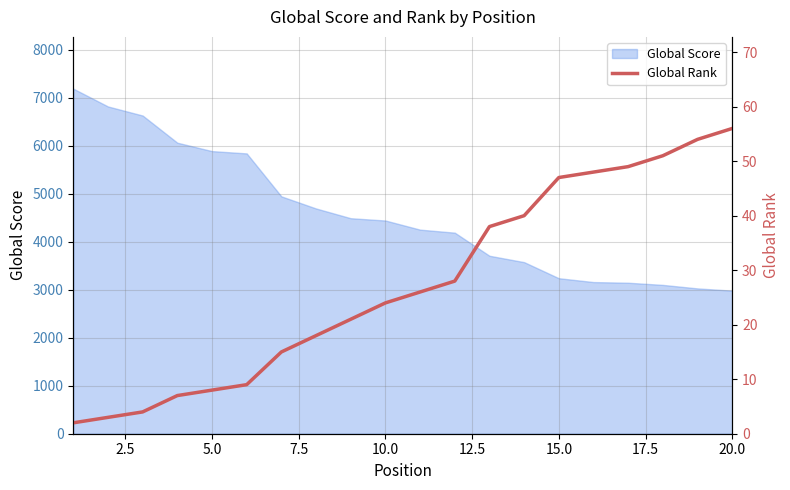

The value of Global Score at 20.0 is 2980. True or false?

True